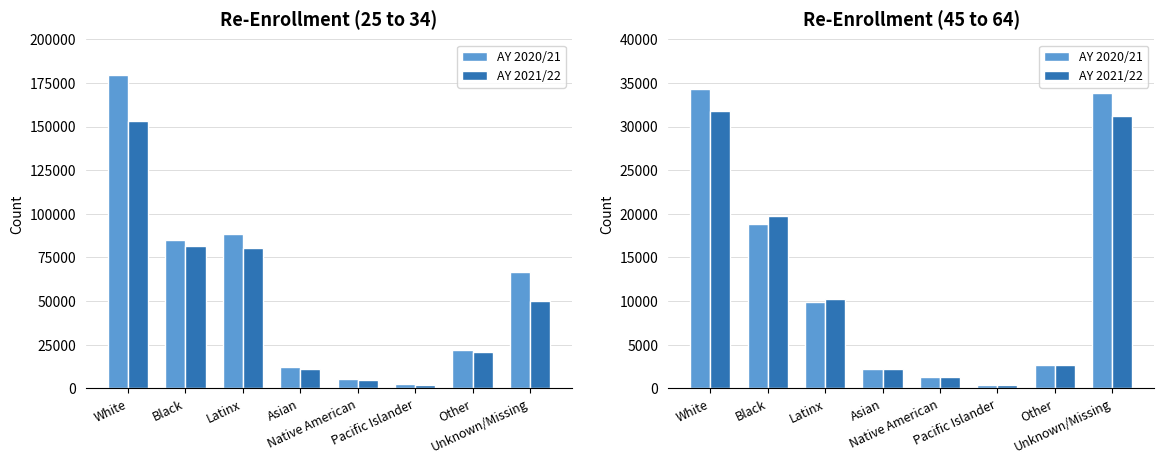

What is the difference between the highest and lowest values at Black?

840